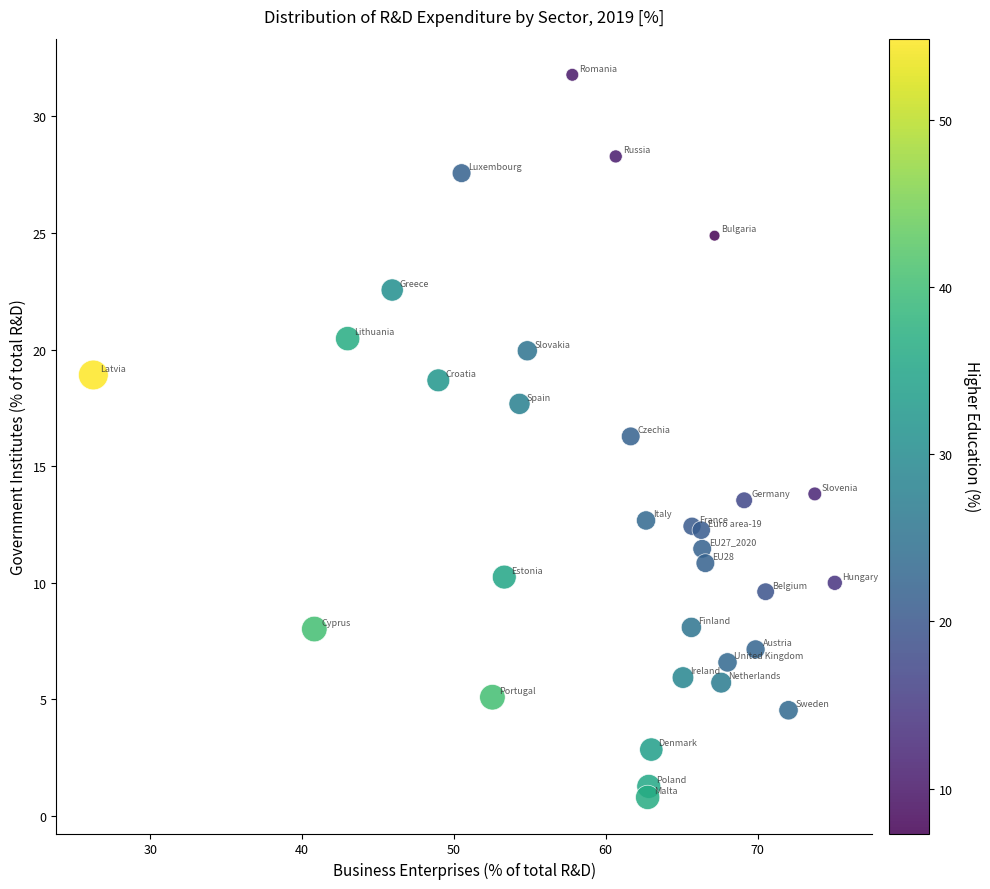

What is the range of X values (max minus min)?

48.8